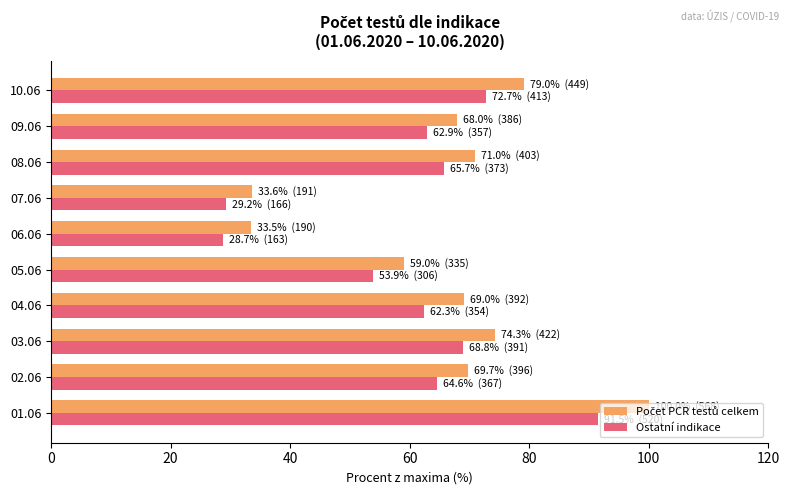

What is the maximum value shown in the chart?

100.0